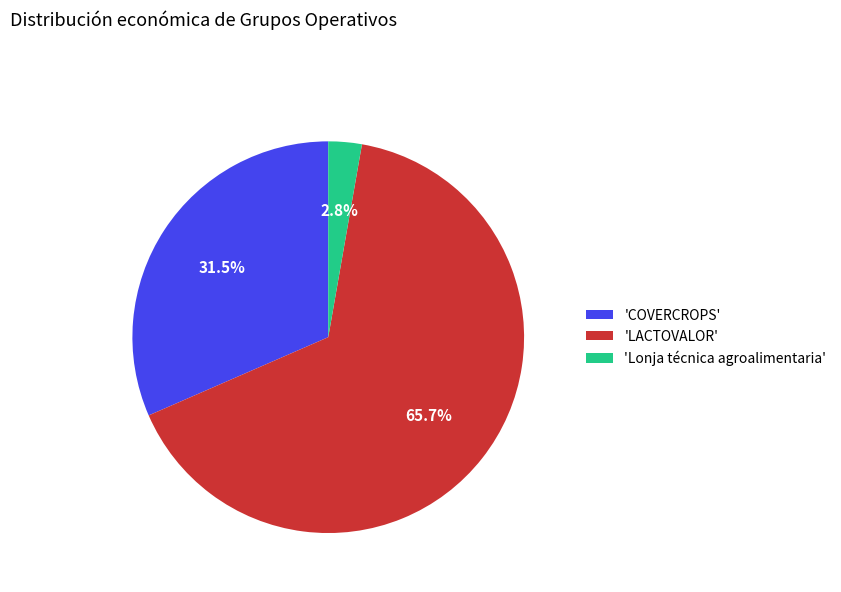

Which category accounts for the majority?

'LACTOVALOR'